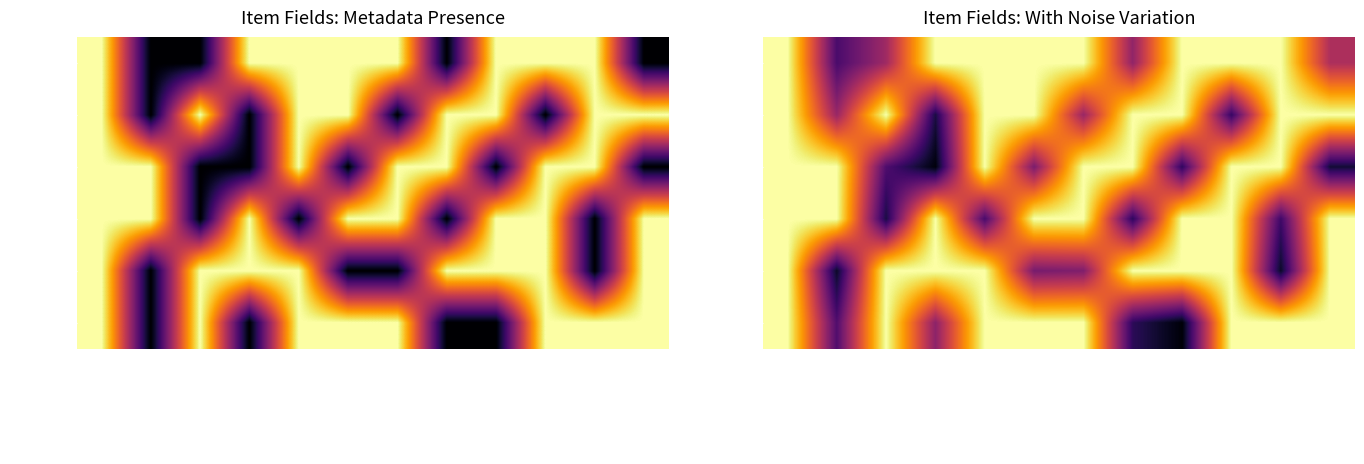

At how many categories does at least one series exceed 0?

12